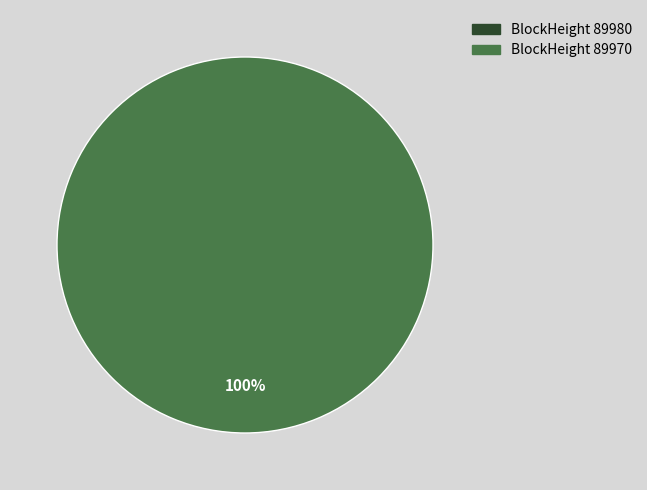

Is it true that 89980 is 1% of the pie?

False